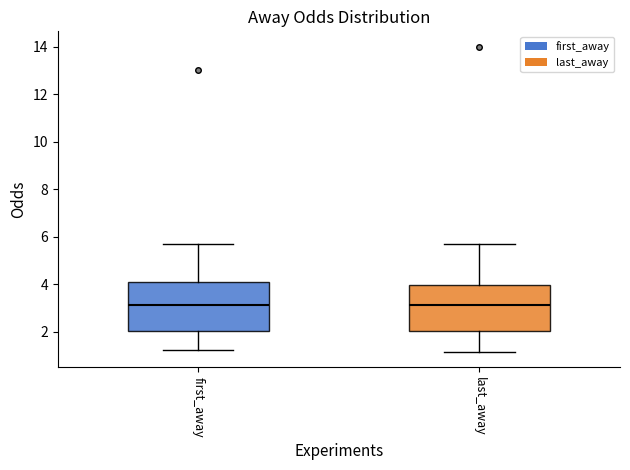

Where does the median line of the box for first_away sit on the y-axis? The values are not printed on the chart, so give them approximately, as read against the axis.

3.2